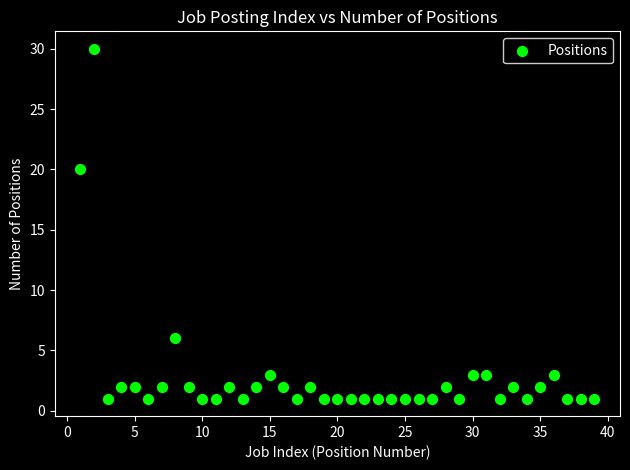

What Y value in the scatter plot is closest to 15?

20